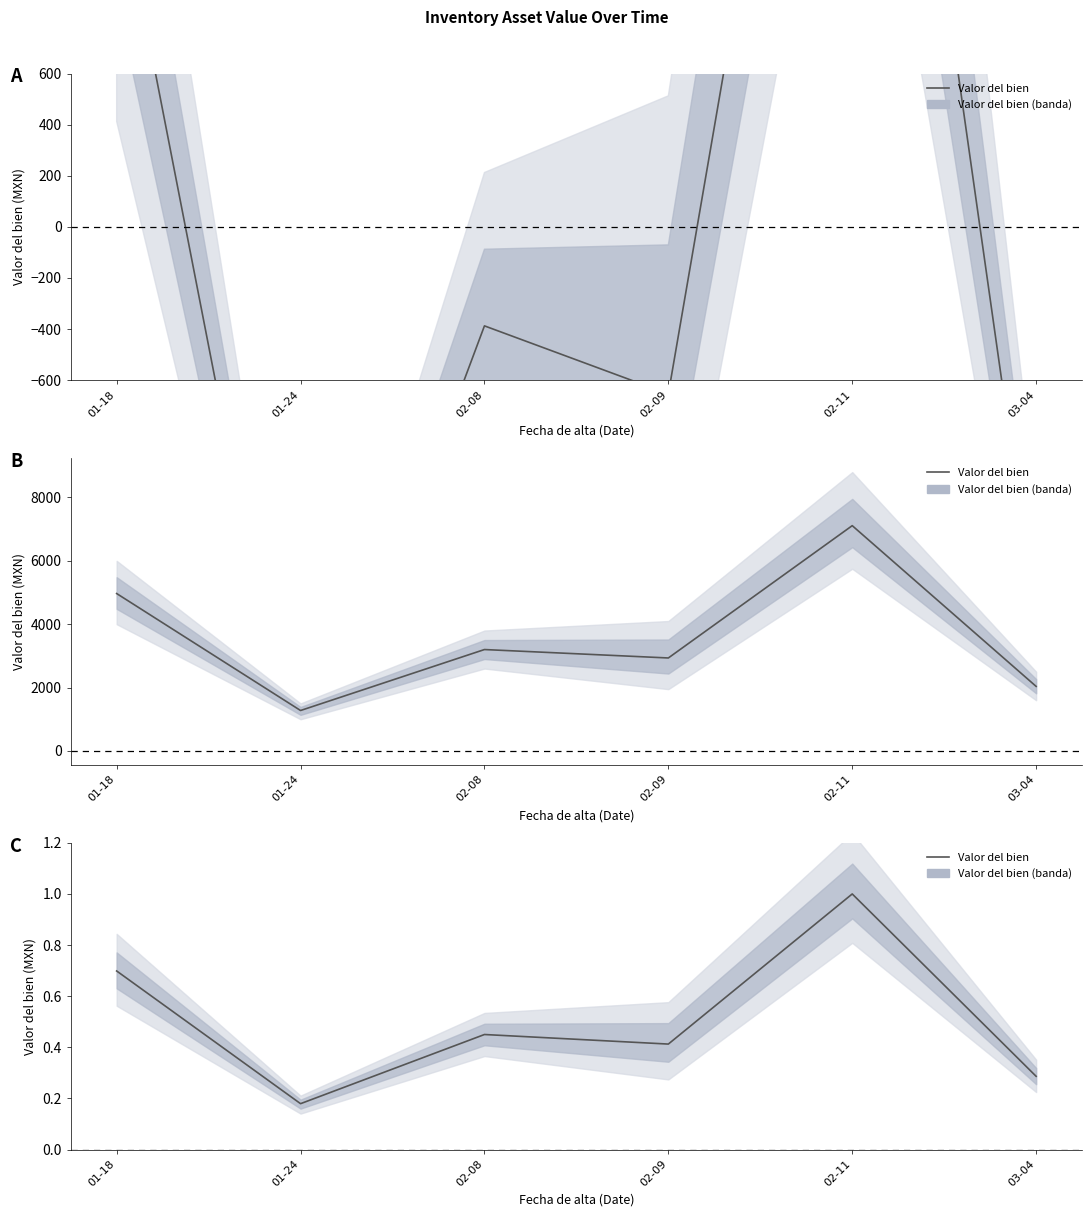

How many lines are shown in the chart?

1